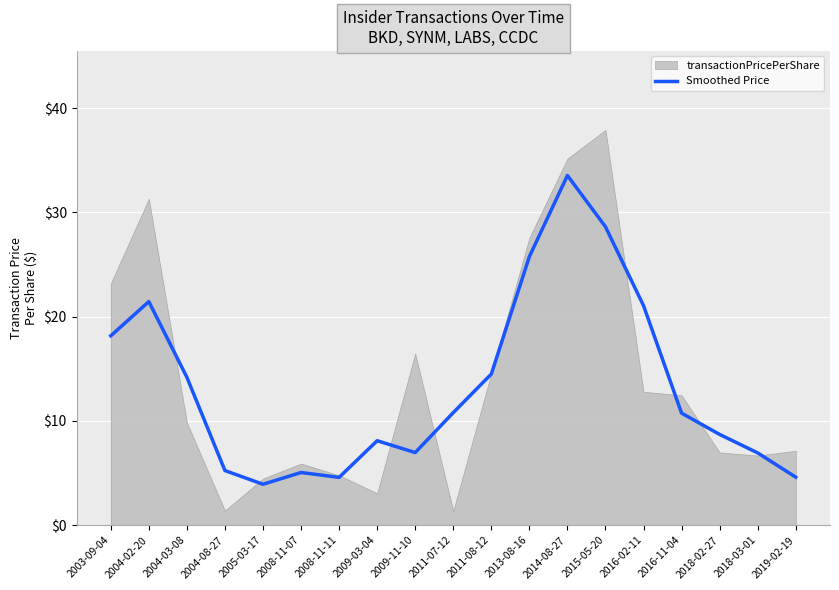

What is the sum of all values?

252.9